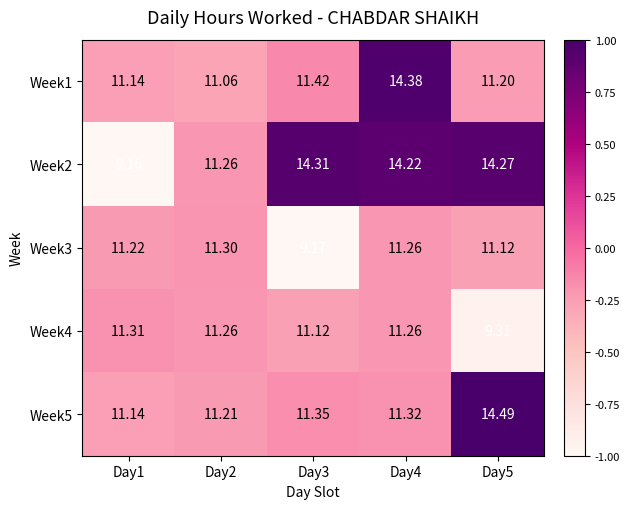

Is the value of Week4 at Day5 greater than the value of Week3 at Day2?

No